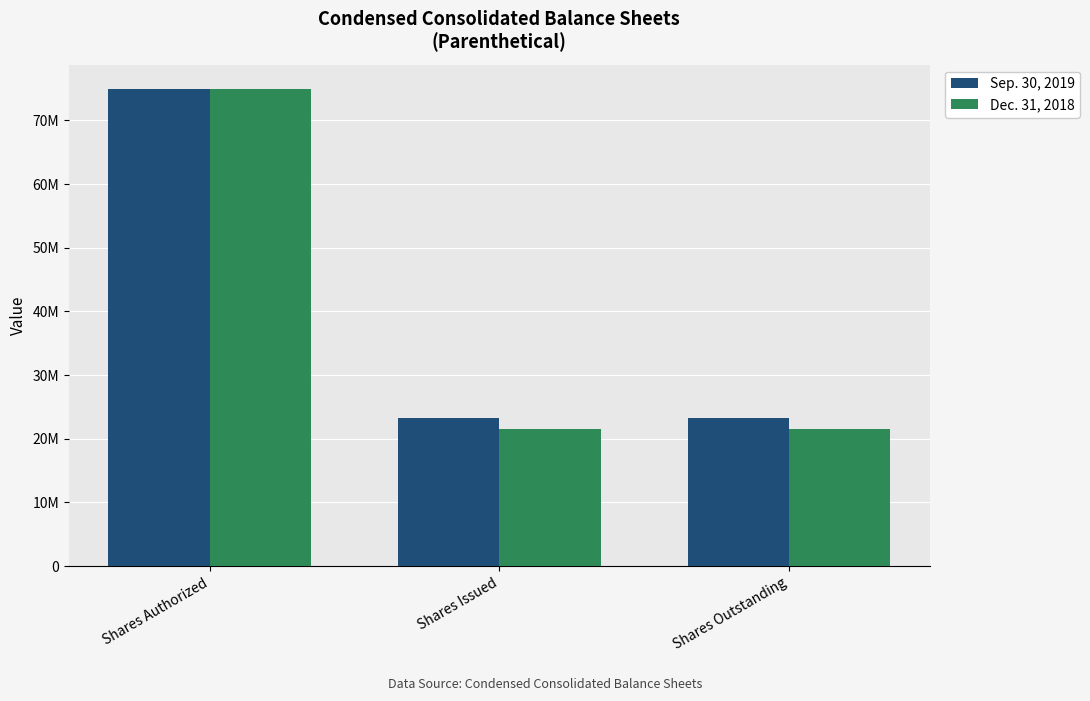

Count the Sep. 30, 2019 values in the range 23329474 to 75000000.

3